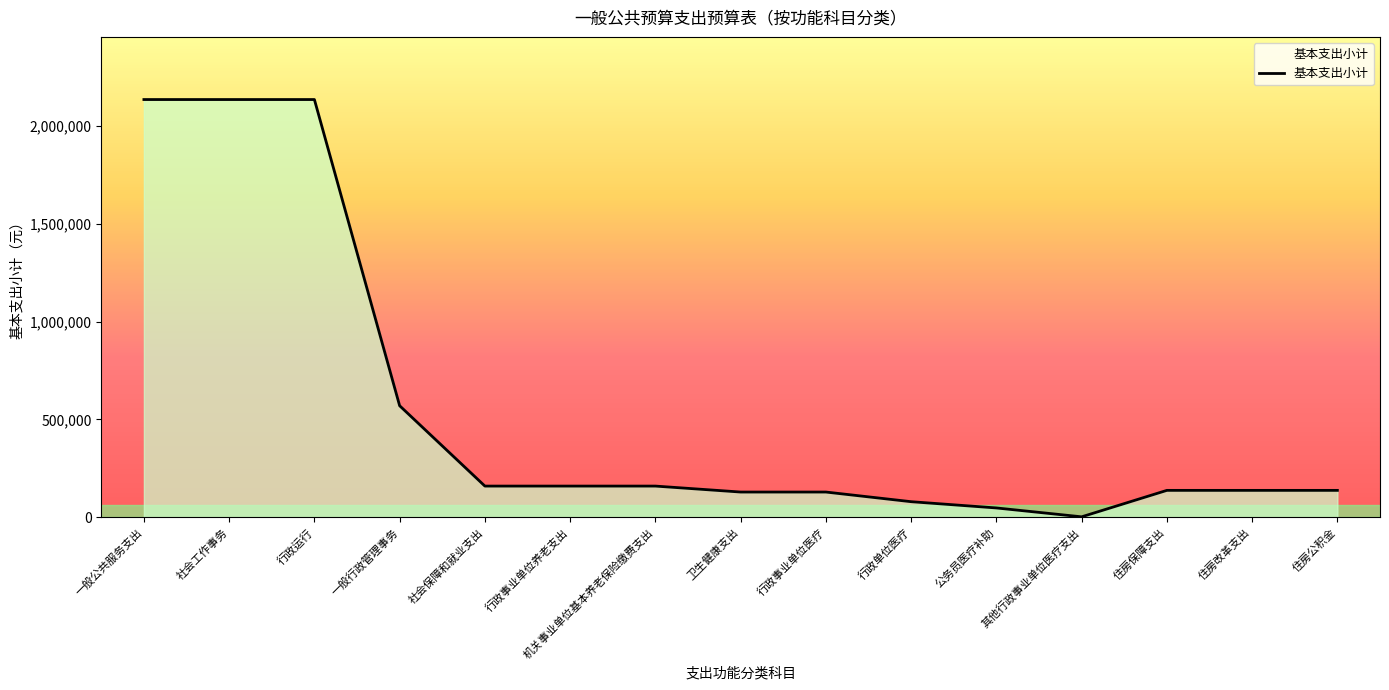

Does the chart have visible grid lines?

No